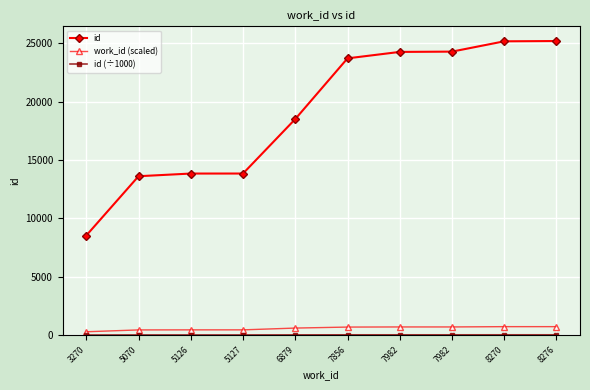

What is the difference between the maximum and second lowest values in the id series?

11580.0